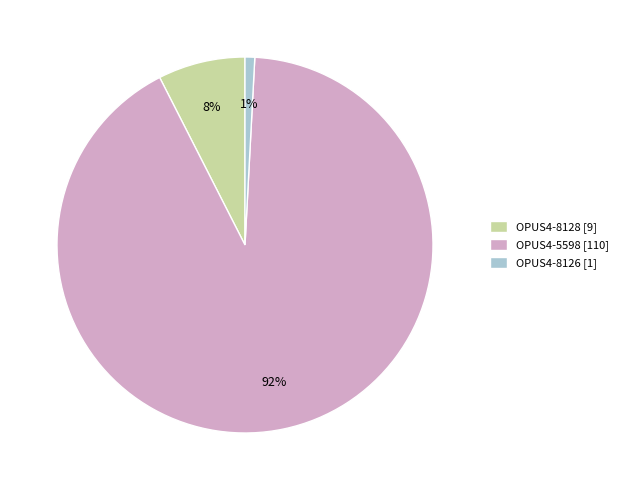

How many slices are in this pie chart?

3